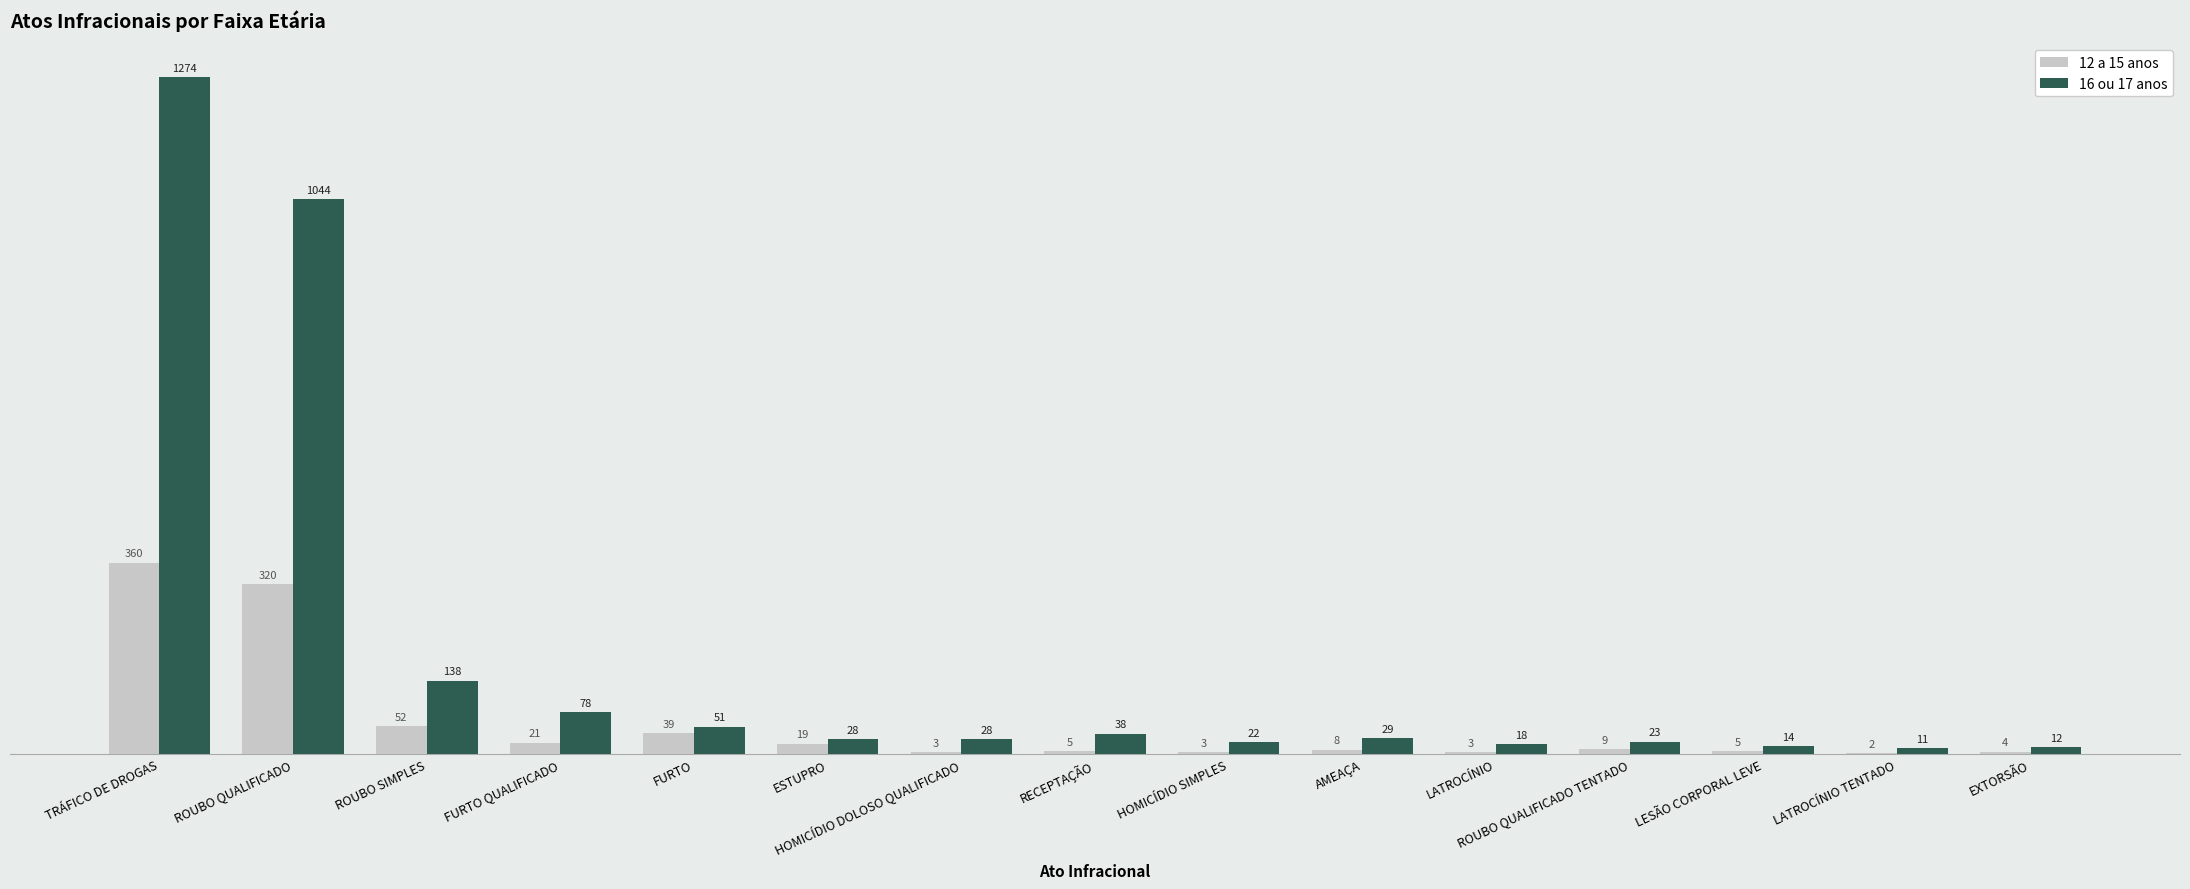

What is the total value across all series at LATROCÍNIO?

21